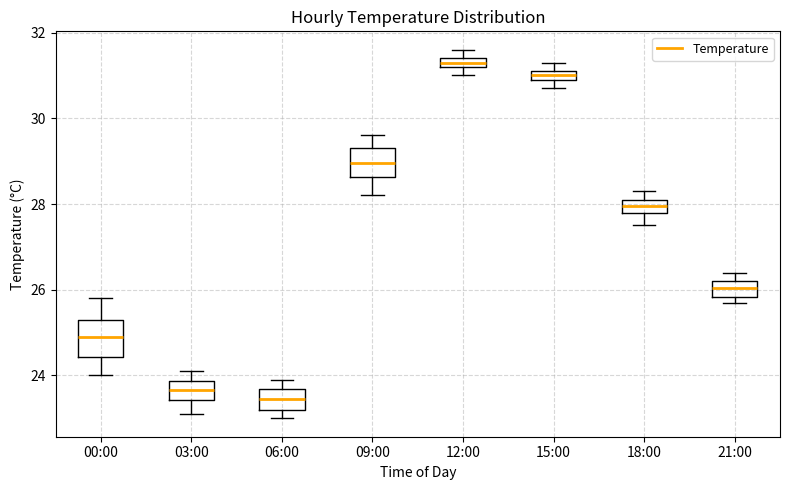

Where does the median line of the box for 21:00 sit on the y-axis? The values are not printed on the chart, so give them approximately, as read against the axis.

26.0